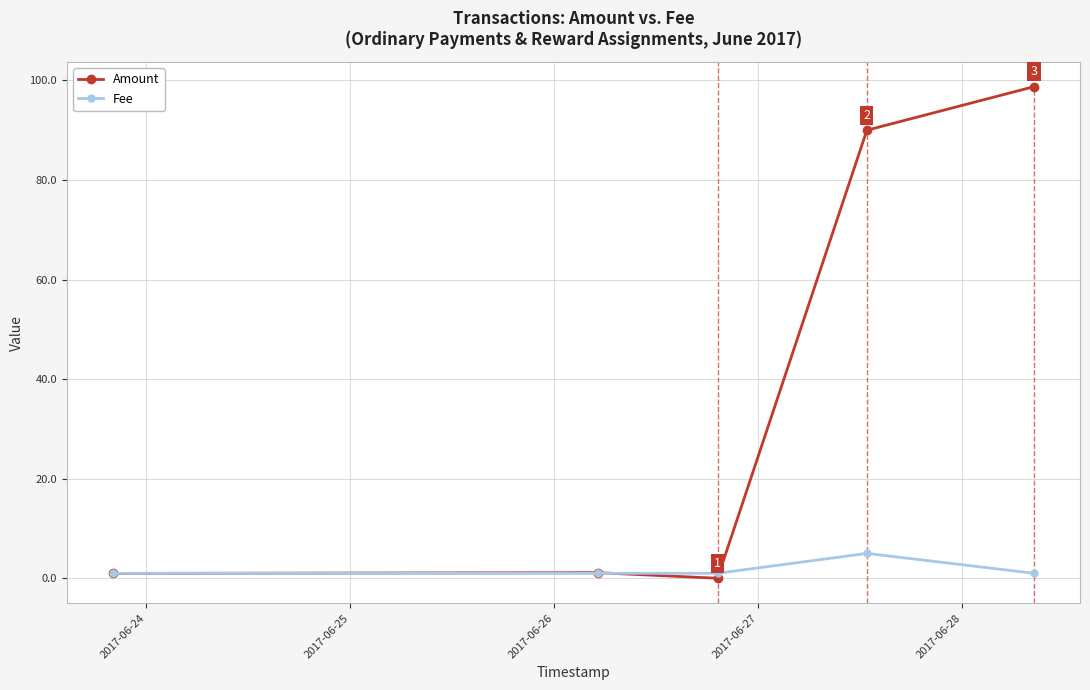

What is the value of the Amount point at the 5th from the left?

98.8